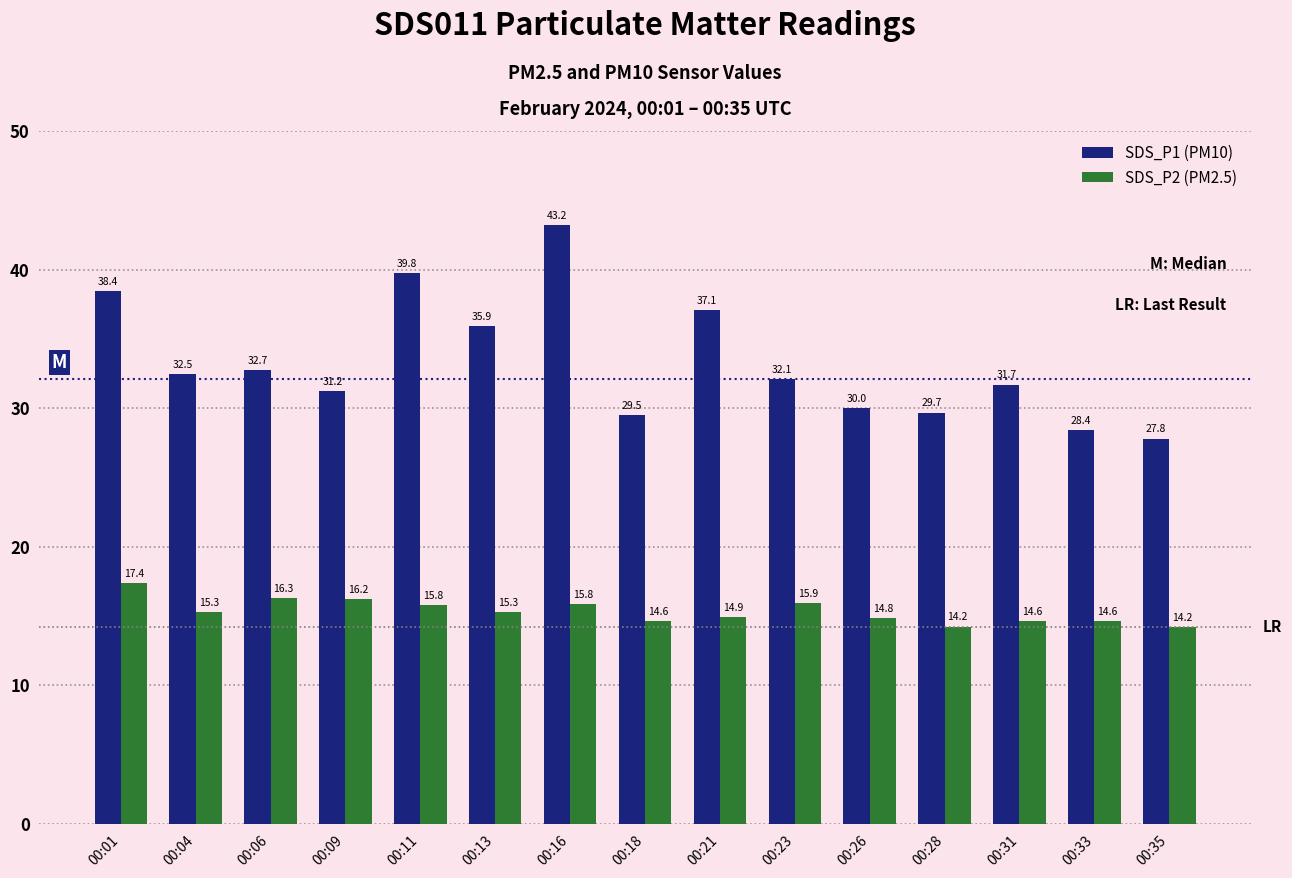

Where is SDS_P2 (PM2.5) nearest to the value 15?

00:21